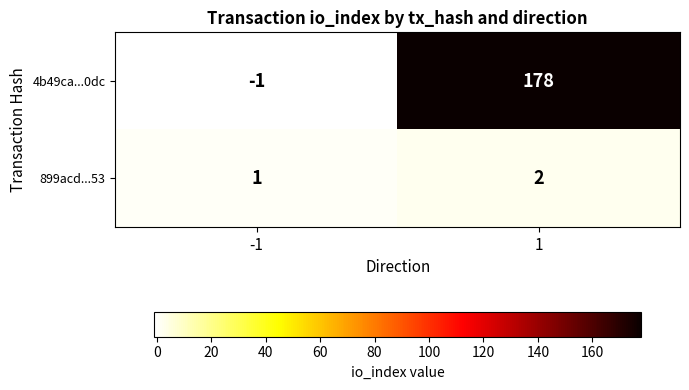

At -1, list the series in order from smallest to largest.

4b49ca...0dc, 899acd...53